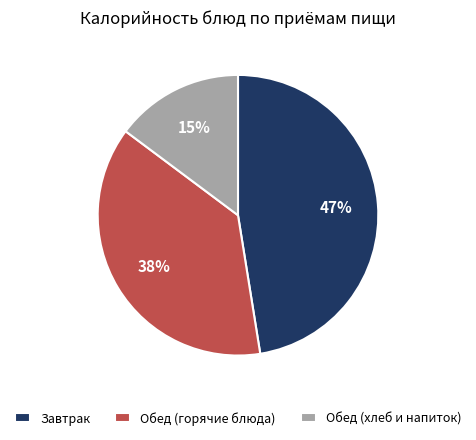

Does any single category account for the majority?

No